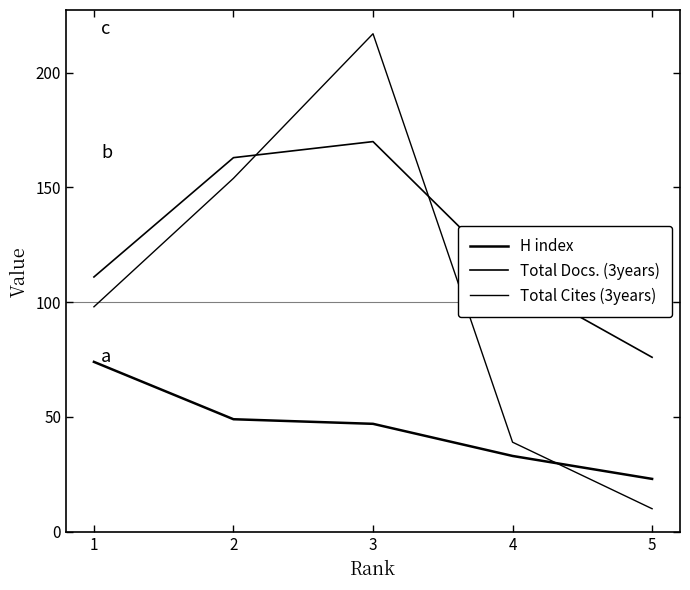

How many lines are shown in the chart?

3